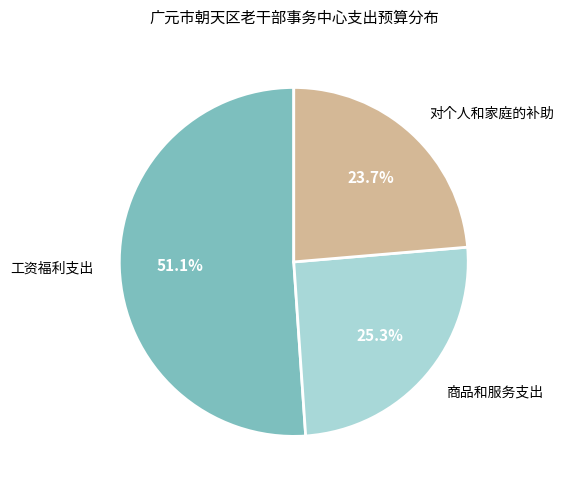

Count the number of slices in the pie.

3